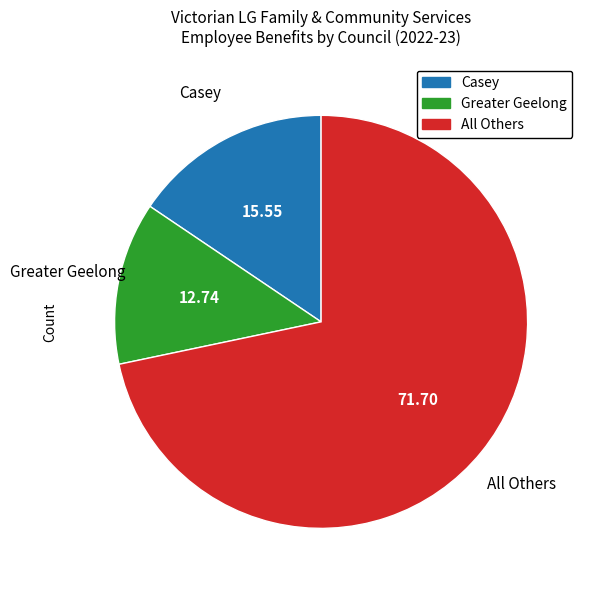

Does any single category account for the majority?

Yes